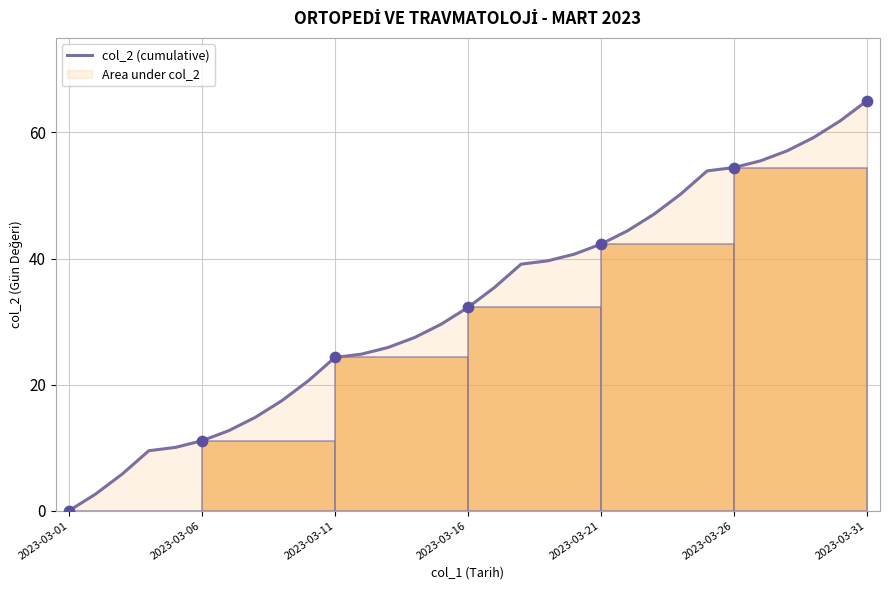

Between 22 and 17, which is larger?

22